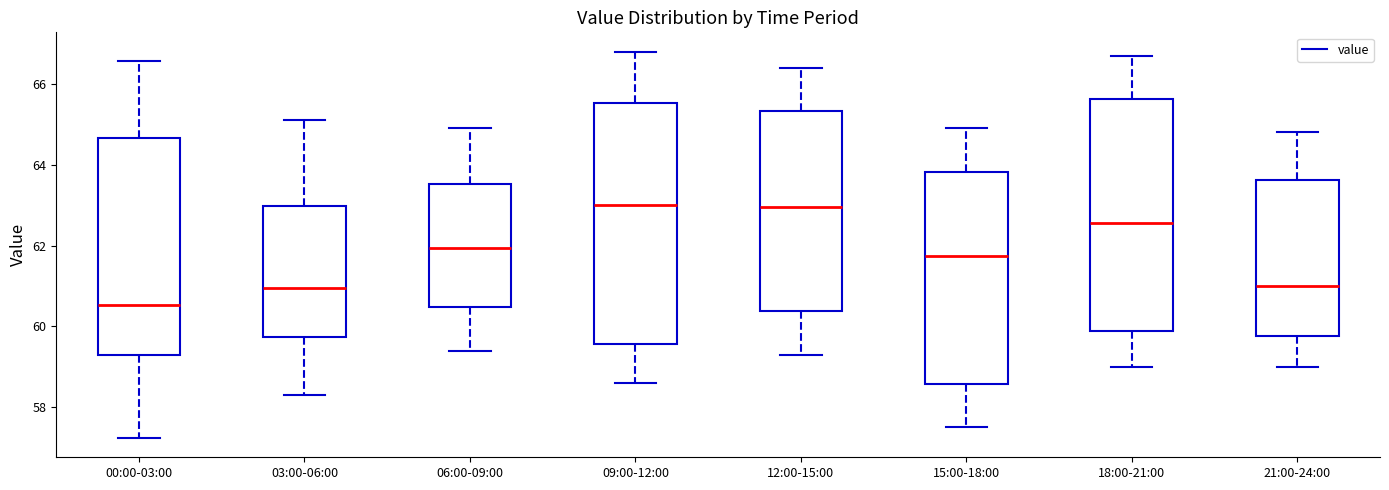

Reading left to right, read every box against the y-axis: the position of its median line, the range the box covers, and the ends of its whiskers. The values are not printed on the chart, so give them approximately, as read against the axis.

00:00-03:00: median 60.6, box 59.2 to 64.6, whiskers 57.2 to 66.6
03:00-06:00: median 61.0, box 59.8 to 63.0, whiskers 58.4 to 65.2
06:00-09:00: median 62.0, box 60.4 to 63.6, whiskers 59.4 to 65.0
09:00-12:00: median 63.0, box 59.6 to 65.6, whiskers 58.6 to 66.8
12:00-15:00: median 63.0, box 60.4 to 65.4, whiskers 59.4 to 66.4
15:00-18:00: median 61.8, box 58.6 to 63.8, whiskers 57.6 to 65.0
18:00-21:00: median 62.6, box 59.8 to 65.6, whiskers 59.0 to 66.8
21:00-24:00: median 61.0, box 59.8 to 63.6, whiskers 59.0 to 64.8